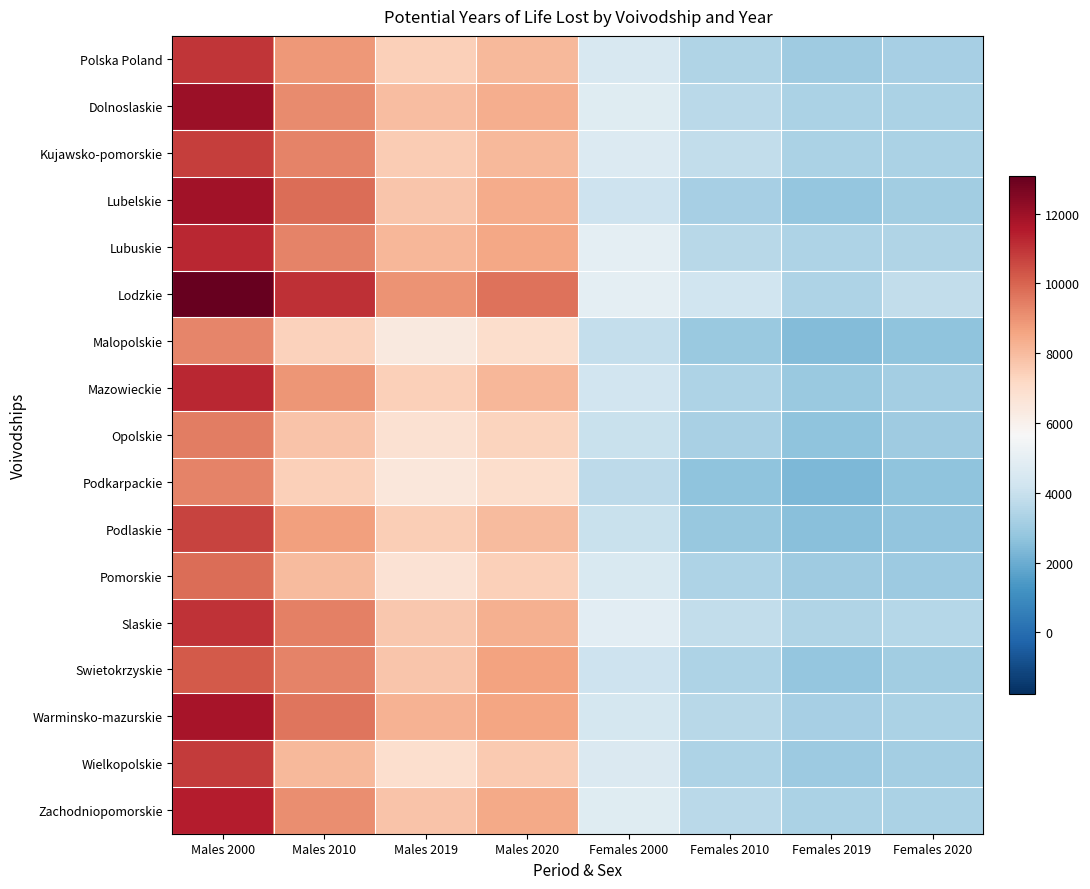

Reading left to right, list all the values displayed in this chart.

Polska Poland: Males 2000=10954	Males 2010=8900	Males 2019=7433	Males 2020=8056	Females 2000=4449	Females 2010=3457	Females 2019=3005	Females 2020=3178
Dolnoslaskie: Males 2000=11985	Males 2010=9155	Males 2019=7945	Males 2020=8357	Females 2000=4763	Females 2010=3659	Females 2019=3323	Females 2020=3321
Kujawsko-pomorskie: Males 2000=10817	Males 2010=9323	Males 2019=7553	Males 2020=8082	Females 2000=4645	Females 2010=3827	Females 2019=3339	Females 2020=3292
Lubelskie: Males 2000=11863	Males 2010=9829	Males 2019=7693	Males 2020=8435	Females 2000=4125	Females 2010=3207	Females 2019=2783	Females 2020=3076
Lubuskie: Males 2000=11231	Males 2010=9357	Males 2019=8103	Males 2020=8542	Females 2000=4910	Females 2010=3626	Females 2019=3354	Females 2020=3439
Lodzkie: Males 2000=13077	Males 2010=11057	Males 2019=8985	Males 2020=9672	Females 2000=4940	Females 2010=4179	Females 2019=3397	Females 2020=3818
Malopolskie: Males 2000=9310	Males 2010=7384	Males 2019=6382	Males 2020=6990	Females 2000=3878	Females 2010=2920	Females 2019=2424	Females 2020=2663
Mazowieckie: Males 2000=11234	Males 2010=8928	Males 2019=7446	Males 2020=8140	Females 2000=4243	Females 2010=3352	Females 2019=2895	Females 2020=3125
Opolskie: Males 2000=9476	Males 2010=7783	Males 2019=6816	Males 2020=7328	Females 2000=3990	Females 2010=3263	Females 2019=2702	Females 2020=3004
Podkarpackie: Males 2000=9355	Males 2010=7415	Males 2019=6486	Males 2020=6981	Females 2000=3712	Females 2010=2660	Females 2019=2311	Females 2020=2682
Podlaskie: Males 2000=10653	Males 2010=8727	Males 2019=7465	Males 2020=8015	Females 2000=4026	Females 2010=2864	Females 2019=2557	Females 2020=2735
Pomorskie: Males 2000=9811	Males 2010=7996	Males 2019=6711	Males 2020=7438	Females 2000=4518	Females 2010=3359	Females 2019=2998	Females 2020=2973
Slaskie: Males 2000=11016	Males 2010=9420	Males 2019=7648	Males 2020=8273	Females 2000=4895	Females 2010=3850	Females 2019=3452	Females 2020=3568
Swietokrzyskie: Males 2000=10231	Males 2010=9367	Males 2019=7723	Males 2020=8651	Females 2000=4150	Females 2010=3361	Females 2019=2777	Females 2020=3073
Warminsko-mazurskie: Males 2000=11748	Males 2010=9610	Males 2019=8251	Males 2020=8594	Females 2000=4347	Females 2010=3595	Females 2019=3212	Females 2020=3326
Wielkopolskie: Males 2000=10835	Males 2010=8081	Males 2019=6907	Males 2020=7595	Females 2000=4592	Females 2010=3358	Females 2019=2982	Females 2020=3132
Zachodniopomorskie: Males 2000=11469	Males 2010=9118	Males 2019=7757	Males 2020=8478	Females 2000=4766	Females 2010=3686	Females 2019=3289	Females 2020=3324